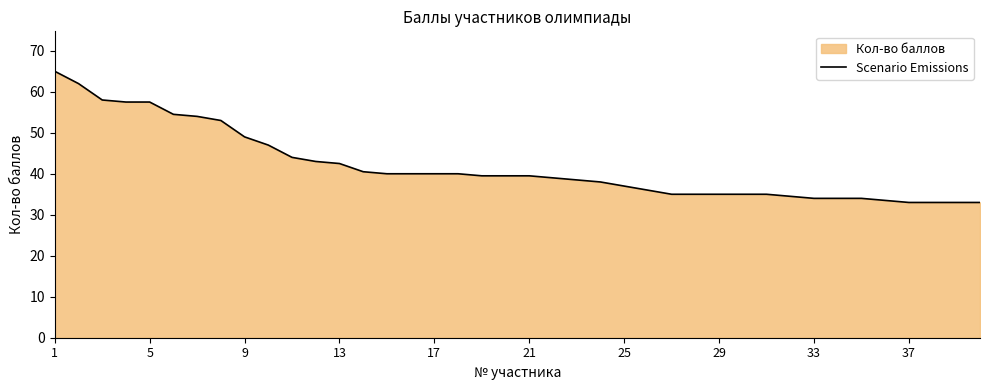

Reading left to right, what are all the values shown in this chart?

65.0	62.0	58.0	57.5	57.5	54.5	54.0	53.0	49.0	47.0	44.0	43.0	42.5	40.5	40.0	40.0	40.0	40.0	39.5	39.5	39.5	39.0	38.5	38.0	37.0	36.0	35.0	35.0	35.0	35.0	35.0	34.5	34.0	34.0	34.0	33.5	33.0	33.0	33.0	33.0